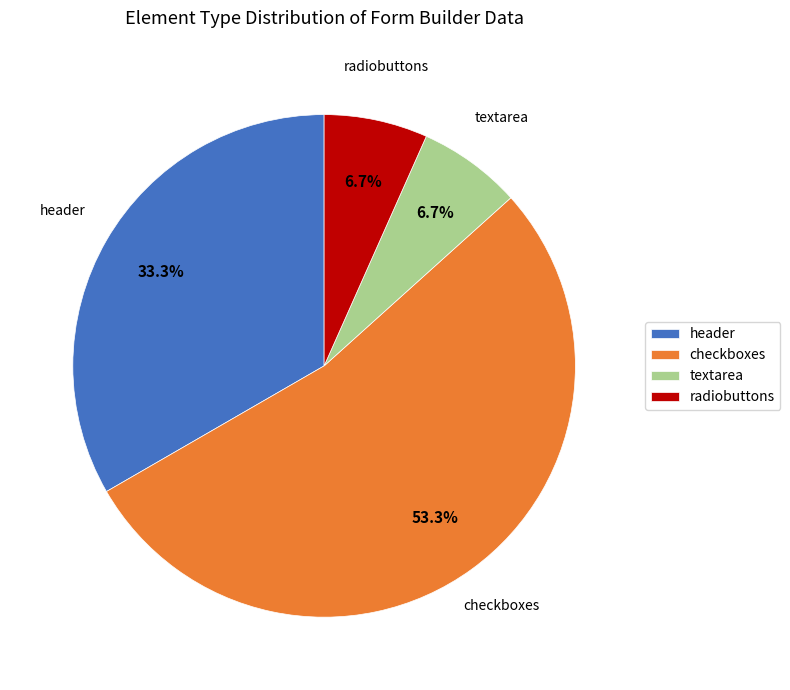

Which category has the biggest portion of the pie?

checkboxes